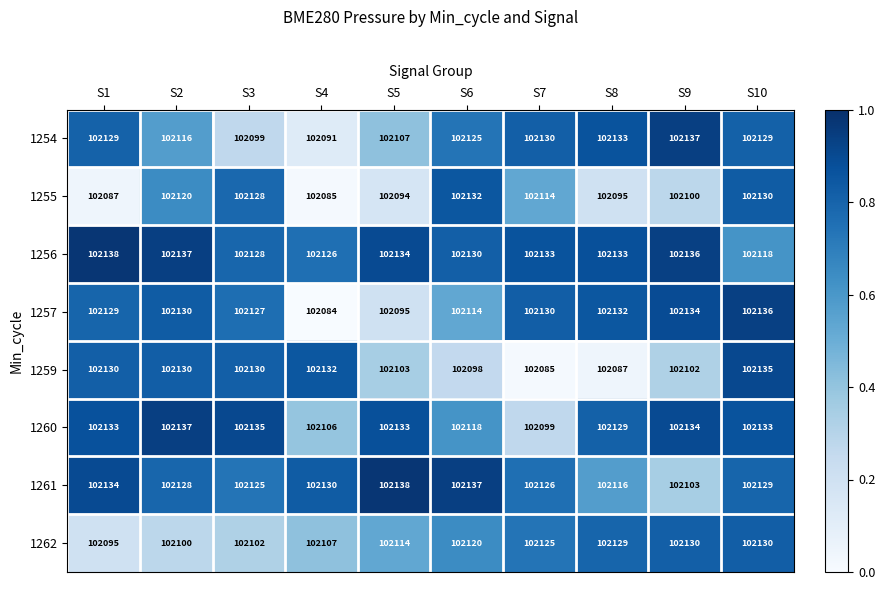

How many categories are shown in the chart?

10